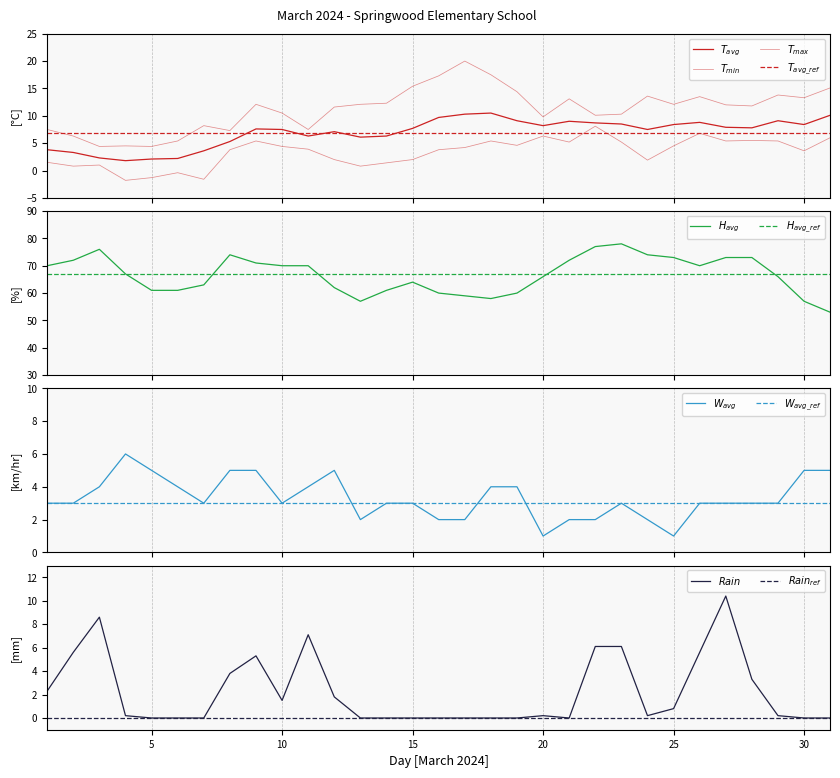

Is the value of Min Temp °C at 10 greater than the value of Rain mm at 20?

Yes